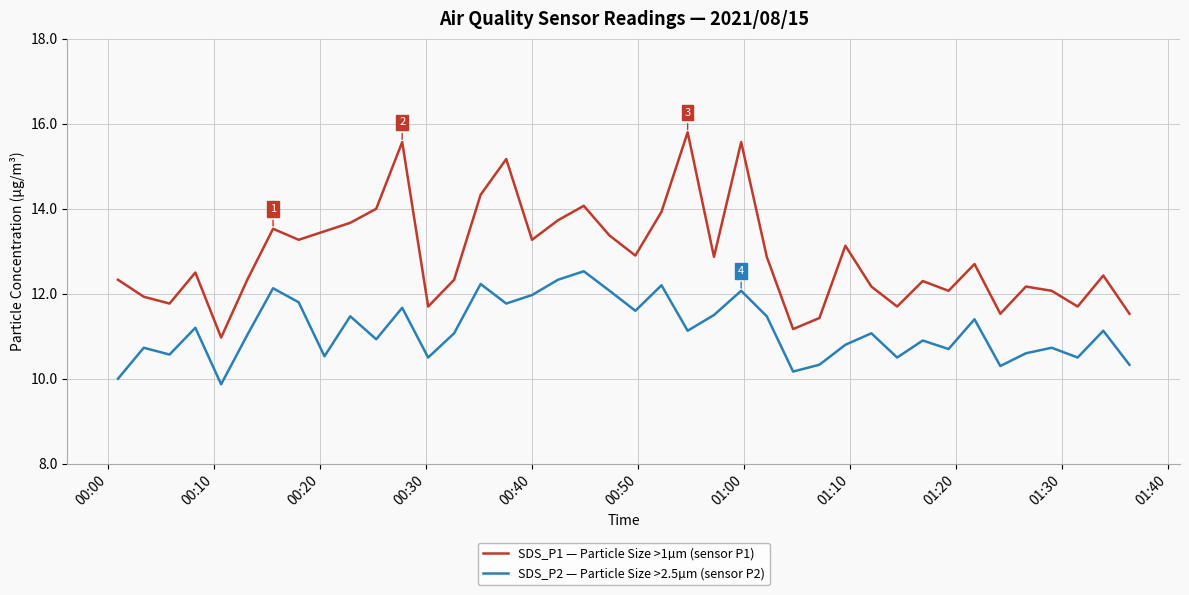

Reading left to right, extract all data points from this chart.

SDS_P1 — Particle Size >1µm (sensor P1): 12.3	11.9	11.8	12.5	11.0	12.3	13.5	13.3	13.5	13.7	14.0	15.6	11.7	12.3	14.3	15.2	13.3	13.7	14.1	13.4	12.9	13.9	15.8	12.9	15.6	12.9	11.2	11.4	13.1	12.2	11.7	12.3	12.1	12.7	11.5	12.2	12.1	11.7	12.4	11.5
SDS_P2 — Particle Size >2.5µm (sensor P2): 10.0	10.7	10.6	11.2	9.9	11.0	12.1	11.8	10.5	11.5	10.9	11.7	10.5	11.1	12.2	11.8	12.0	12.3	12.5	12.1	11.6	12.2	11.1	11.5	12.1	11.5	10.2	10.3	10.8	11.1	10.5	10.9	10.7	11.4	10.3	10.6	10.7	10.5	11.1	10.3